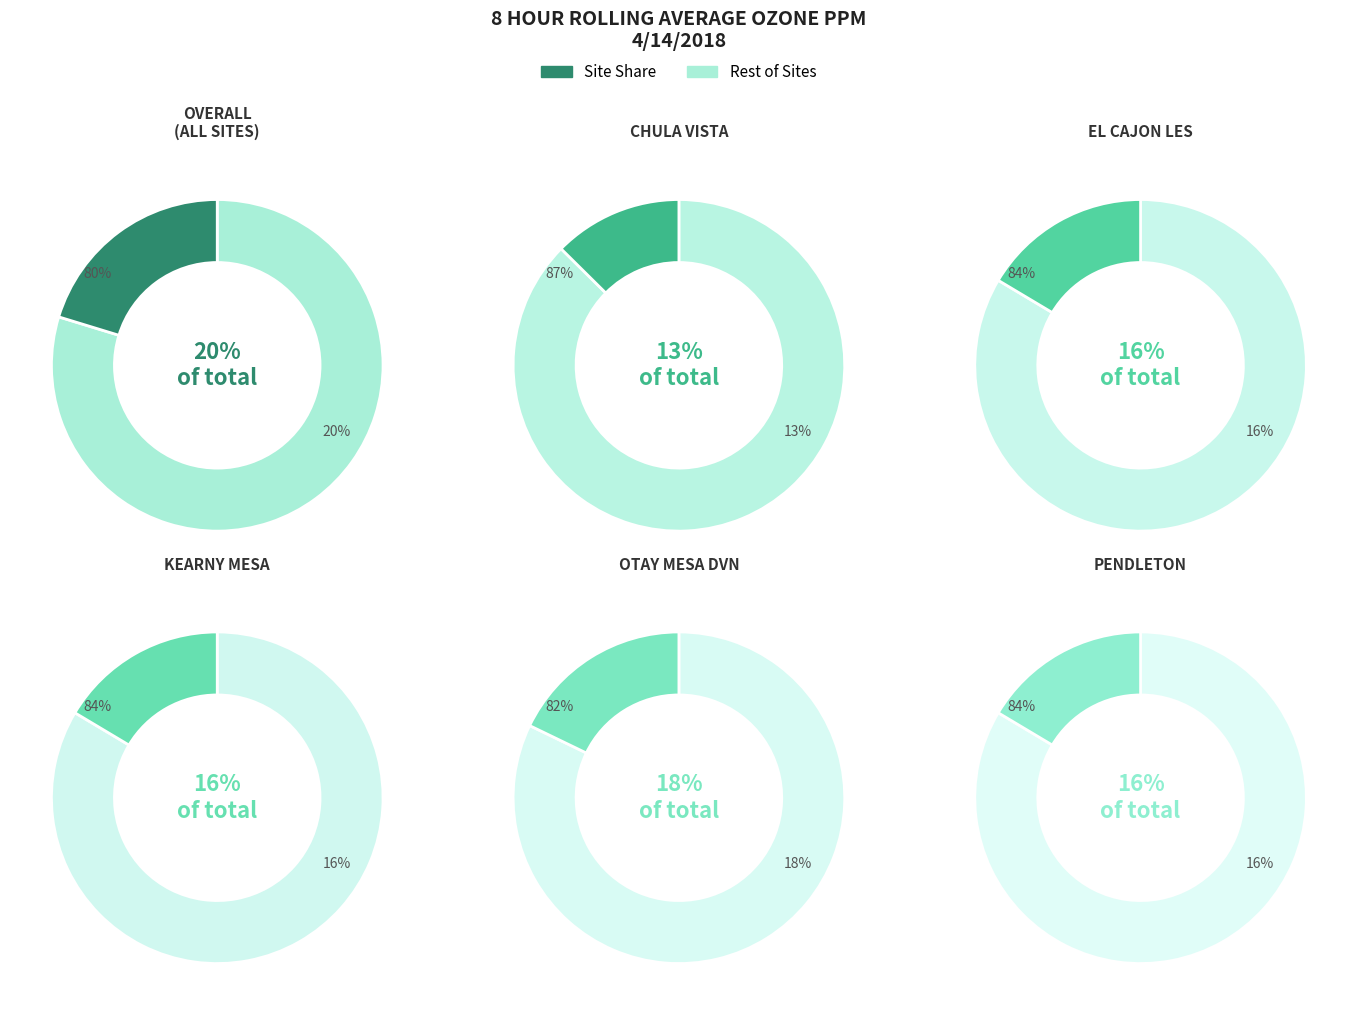

To the nearest percent, what is the combined percentage of CHULA VISTA and OTAY MESA DVN?

30%